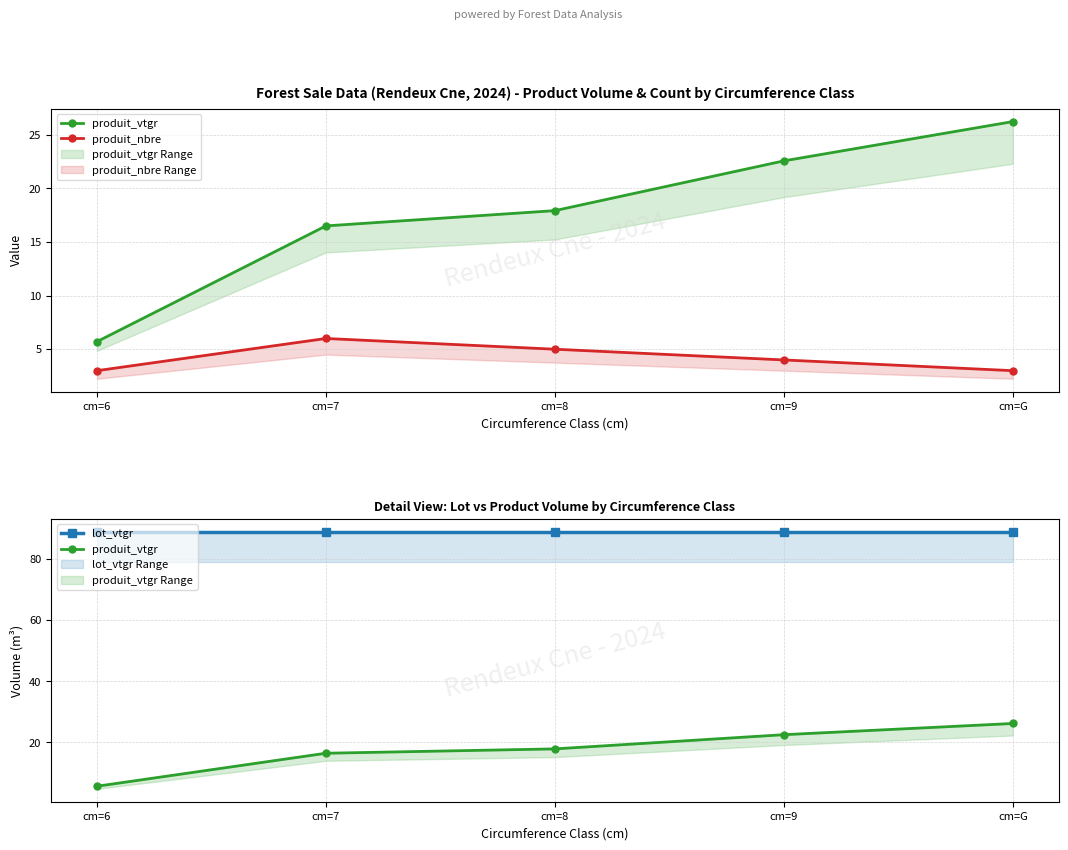

Which series has the widest spread of values?

produit_vtgr